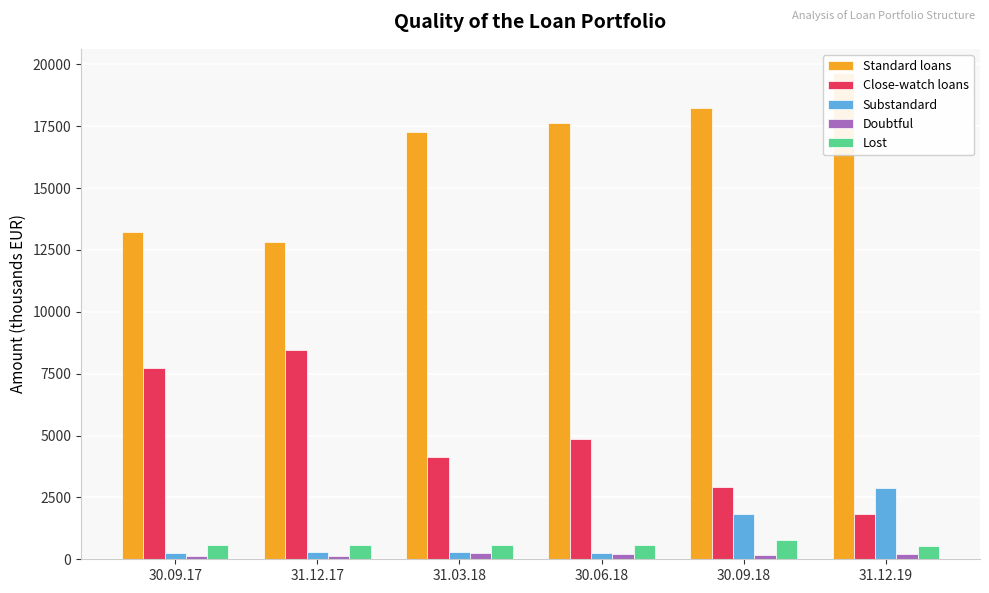

Between 30.06.18 and 30.09.18, which series saw the biggest shift?

Close-watch loans